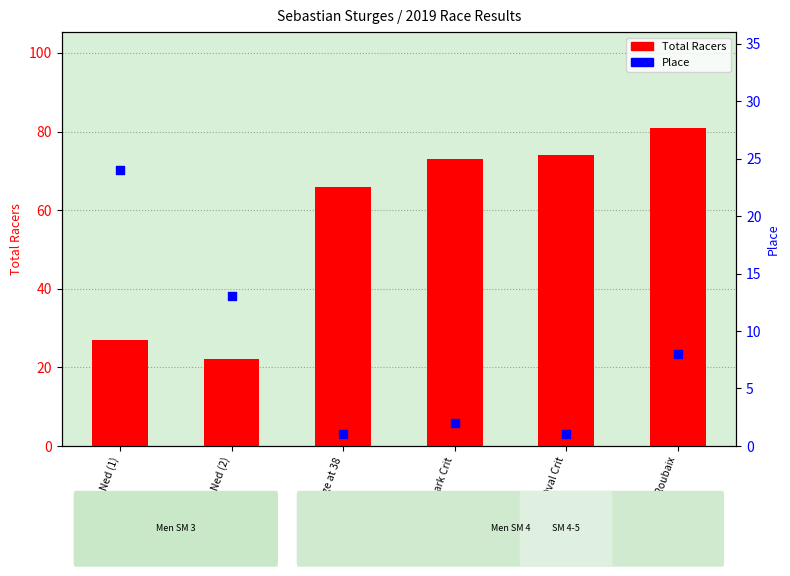

What is the total value across all series at Lyons Ned (1)?

51